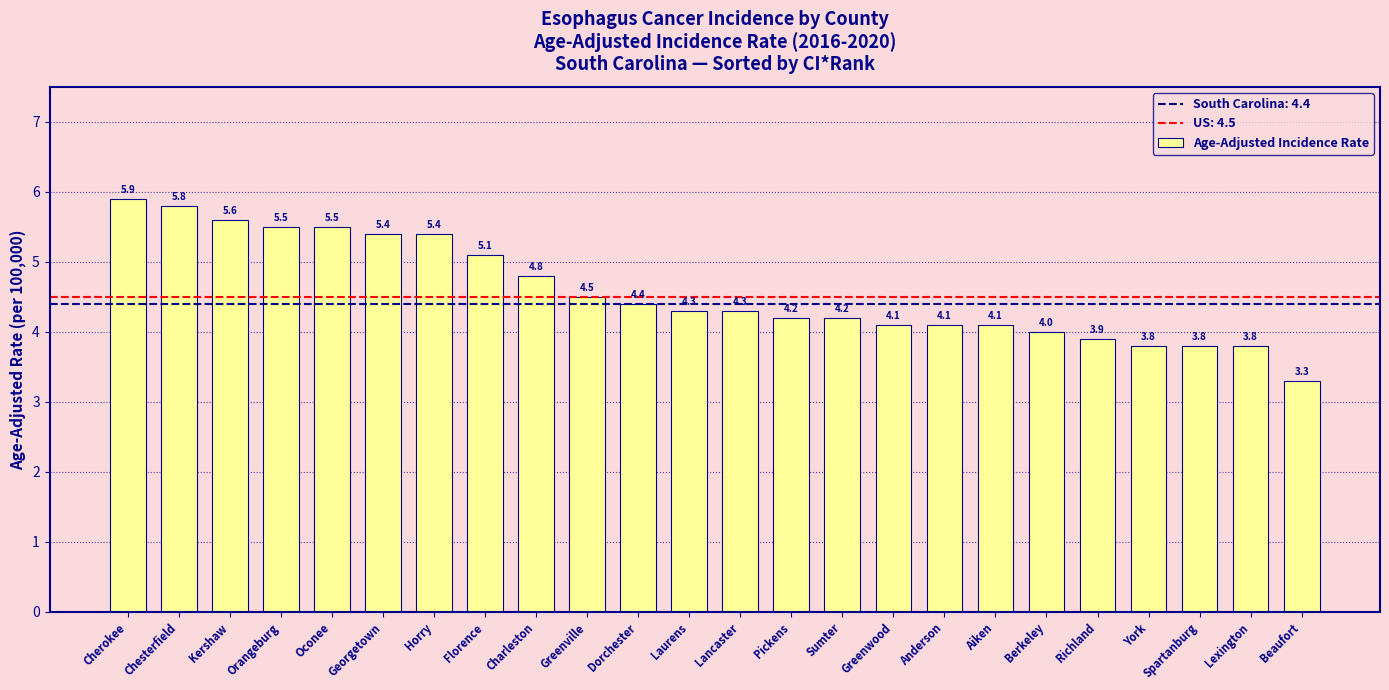

What is the label of the 16th bar from the right?

Charleston